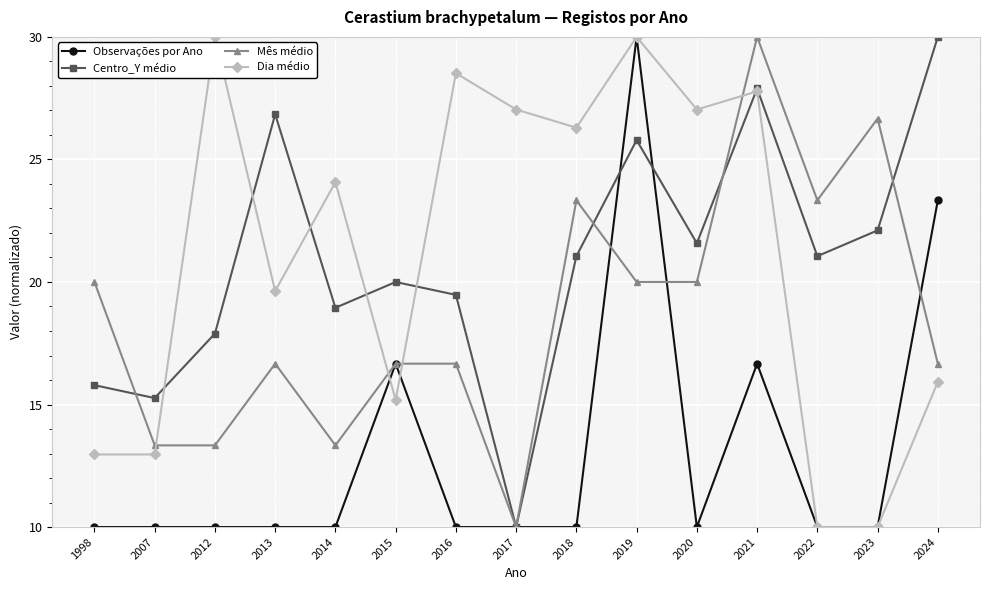

What are all the series names shown in the legend?

Observações por Ano, Centro_Y médio, Mês médio, Dia médio